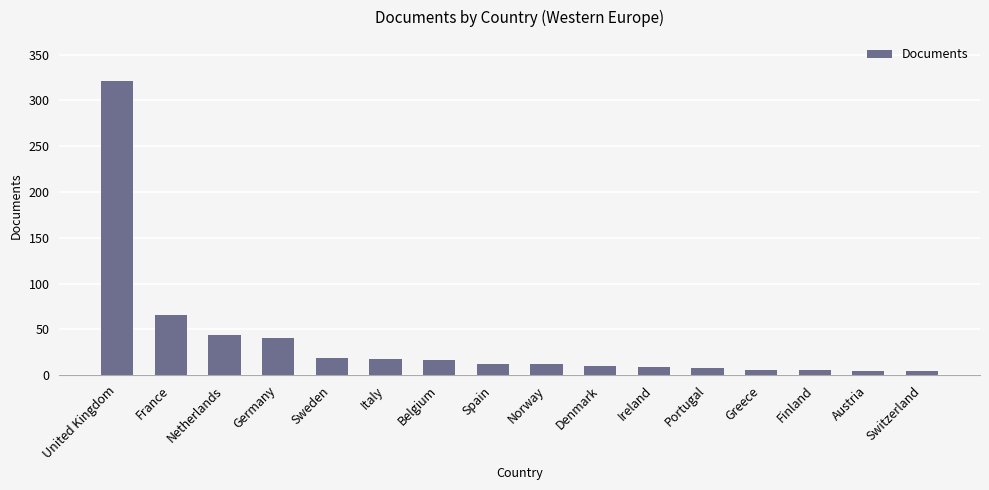

What is the difference between the maximum and minimum values?

317